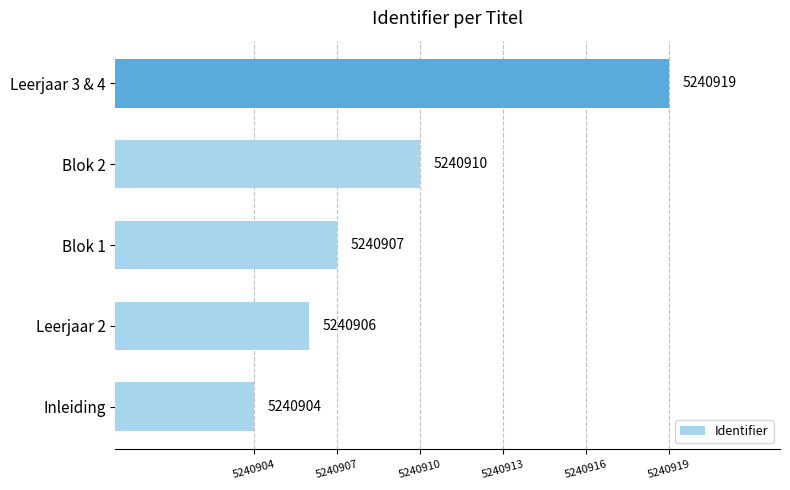

Count the number of categories in the chart.

5